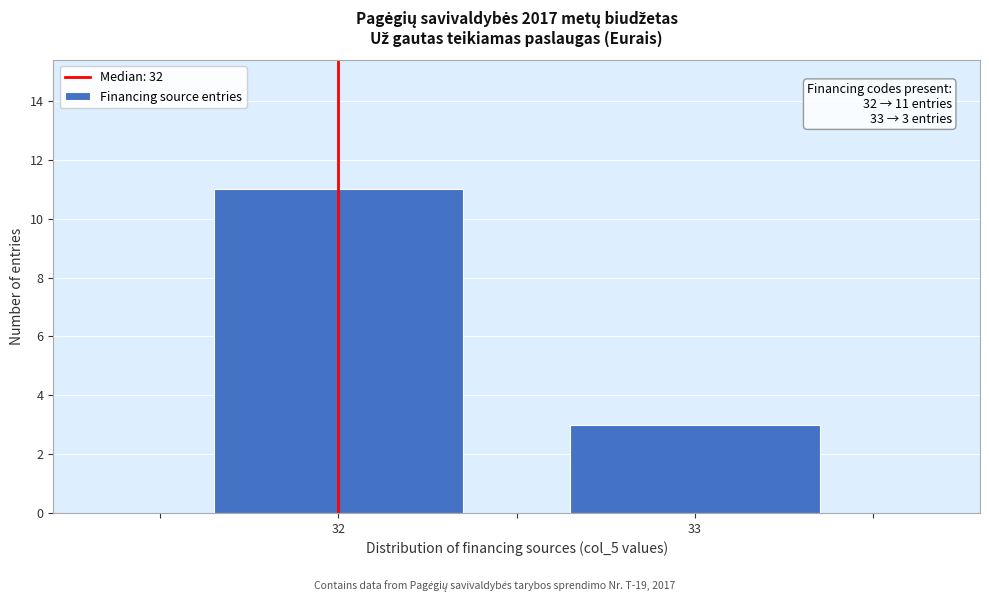

Reading right to left, extract all data points from this chart.

33=3	32=11